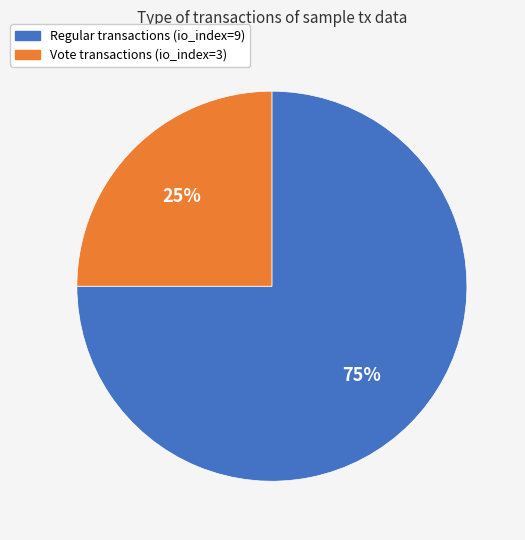

Which category accounts for the majority?

Regular